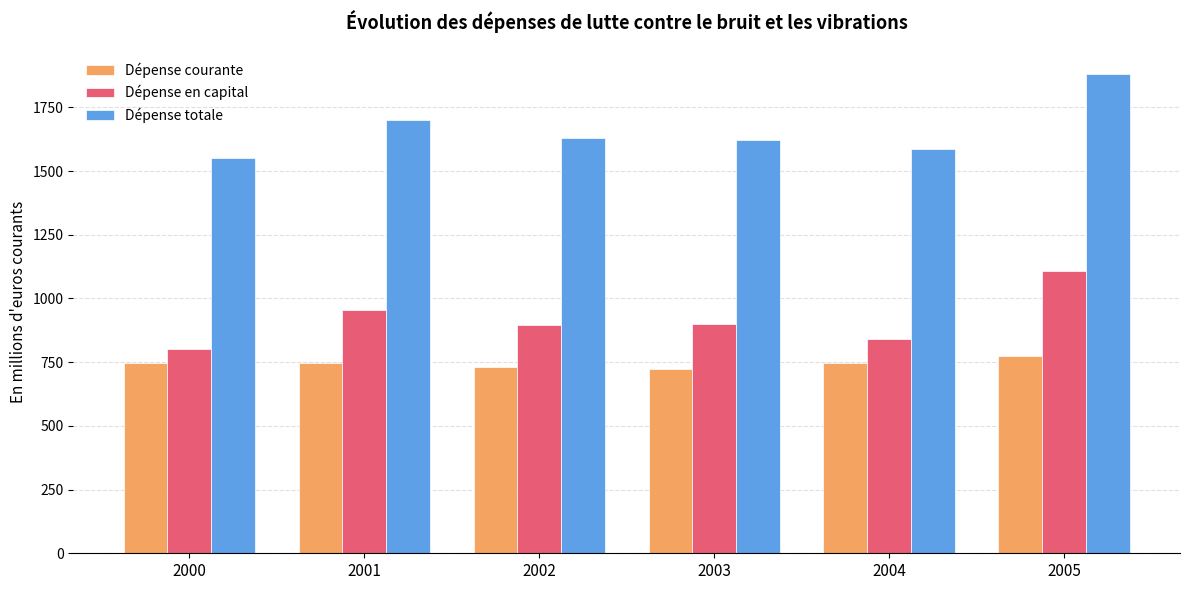

How many groups of bars are there?

6